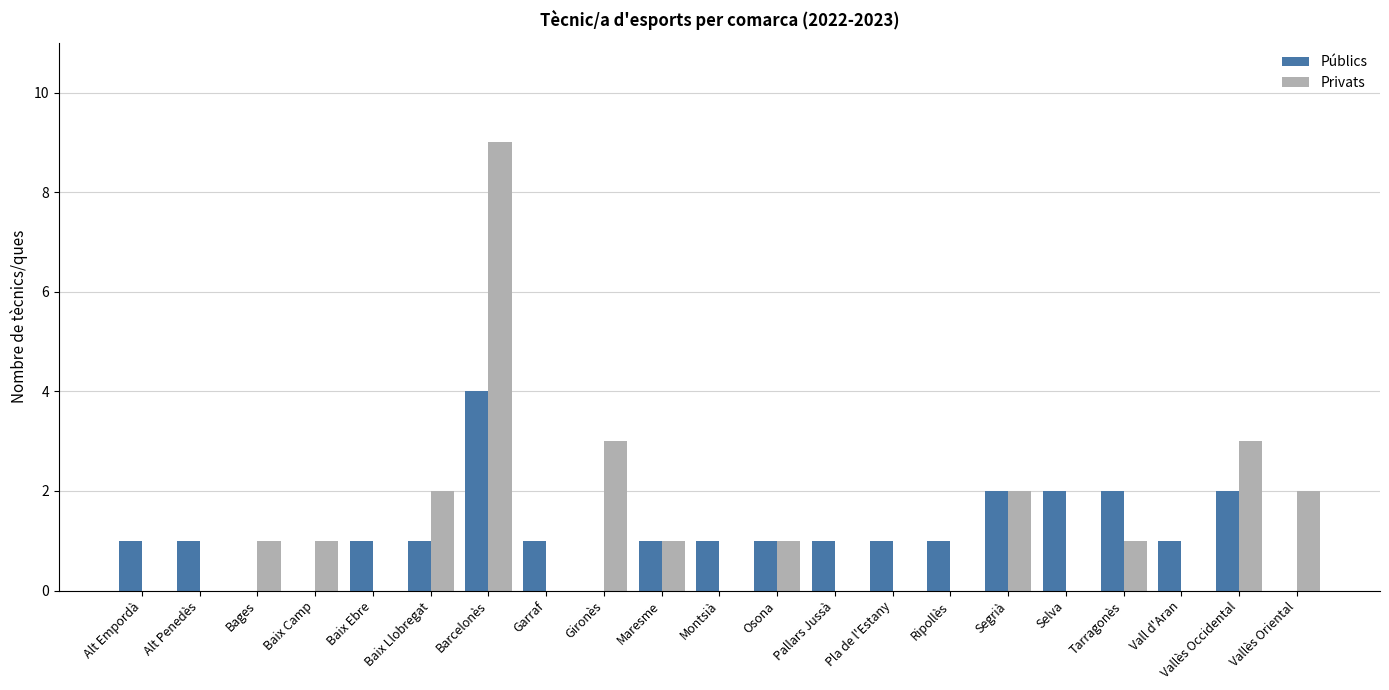

Which series changed the most between Bages and Gironès?

Privats